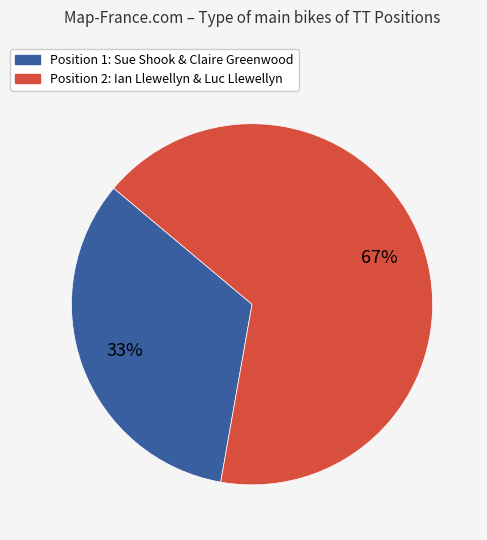

To the nearest percent, what is the average slice percentage?

50%